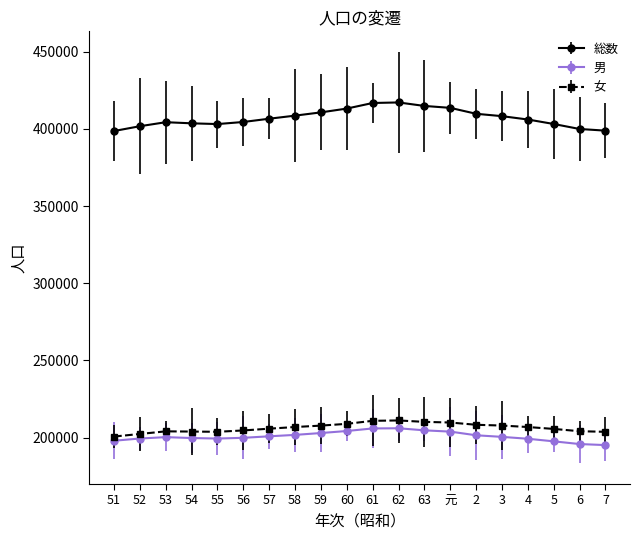

What is the label of the 19th point from the right?

52